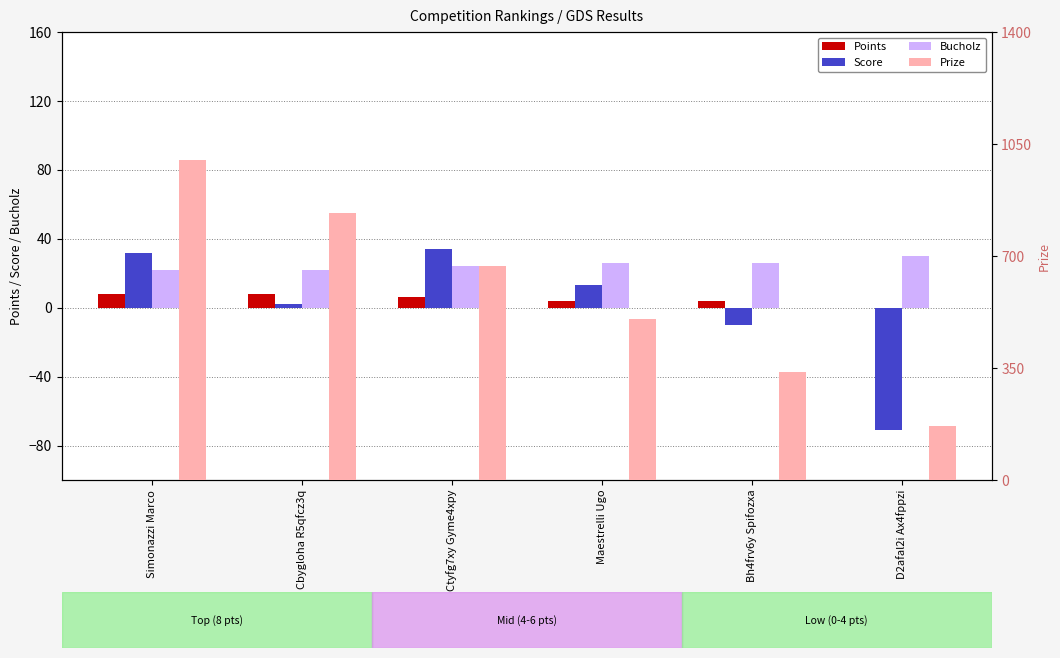

Between Cbygloha R5qfcz3q and Maestrelli Ugo, which series saw the biggest shift?

Prize